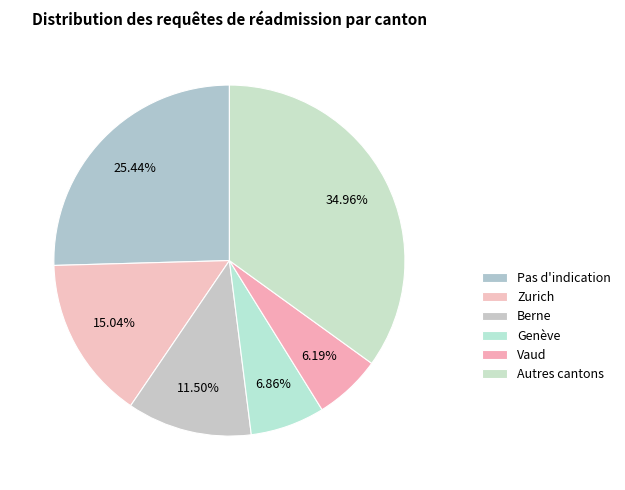

How many segments does this pie chart have?

6